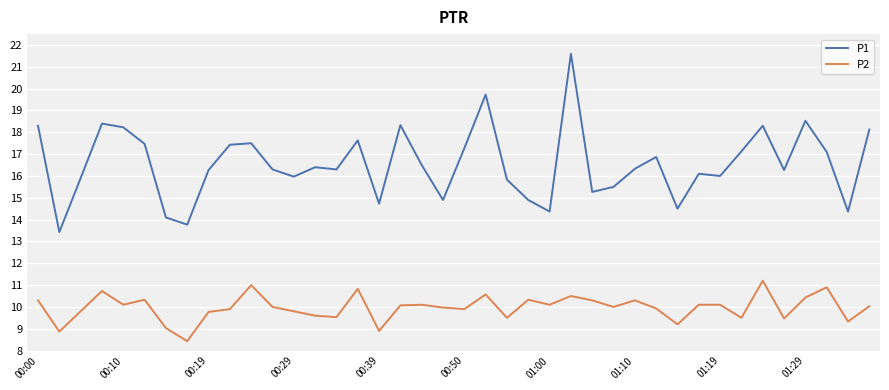

What is the highest value of the P2 series?

11.2